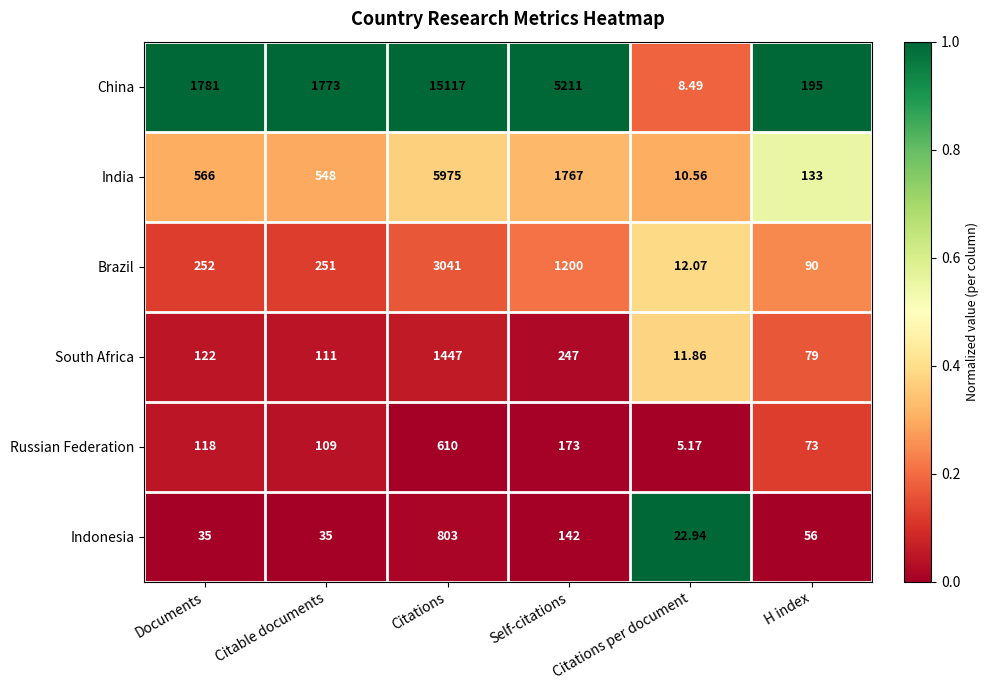

At which category does the chart reach its minimum across all series?

Citations per document